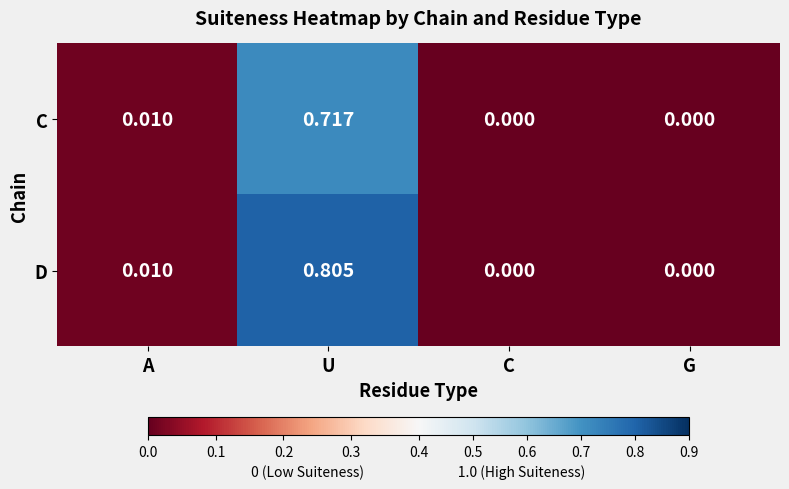

At which category is the sum across all series the highest?

U